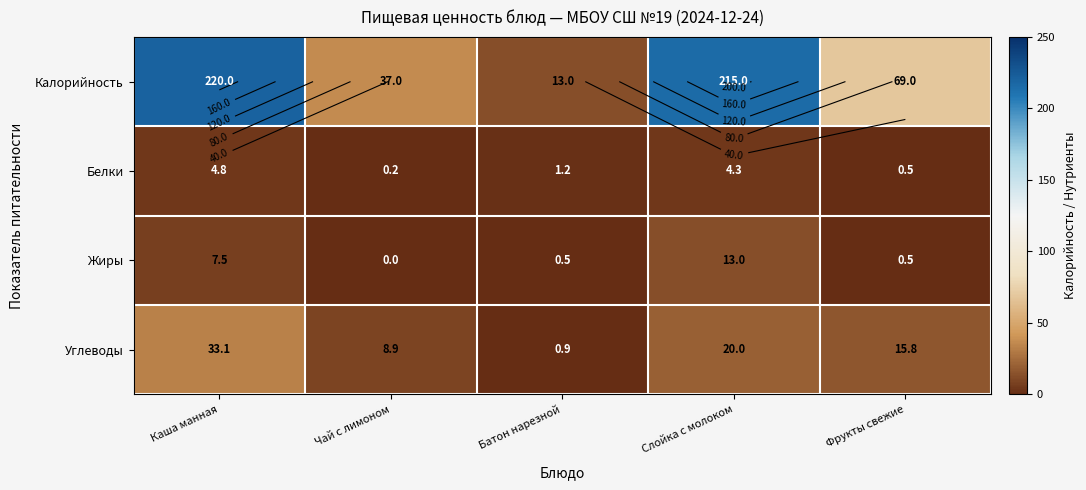

Rank the series at Батон нарезной from highest to lowest value.

Калорийность, Белки, Углеводы, Жиры